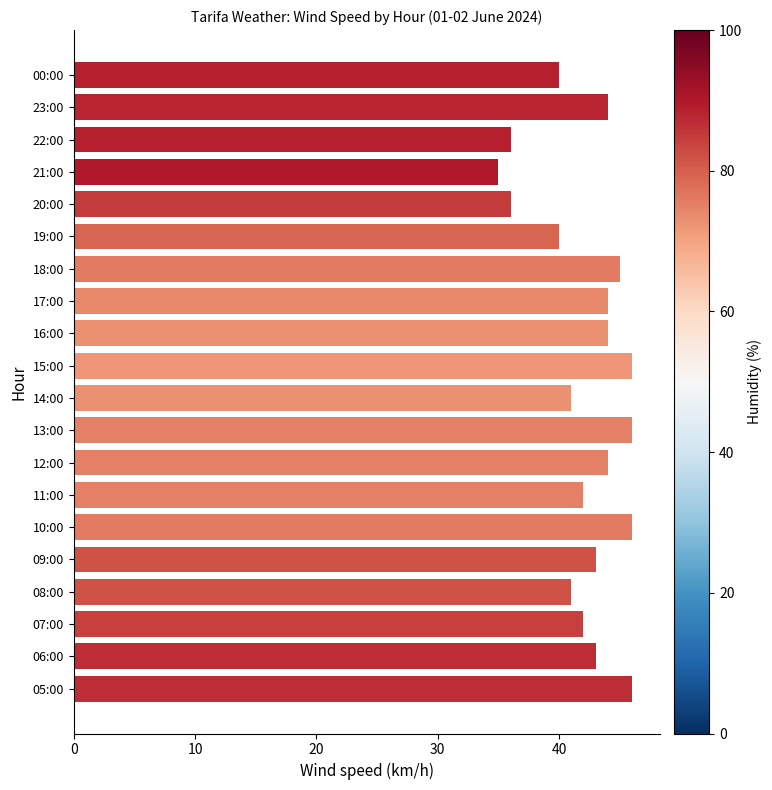

What is the label of the 15th bar from the top?

10:00